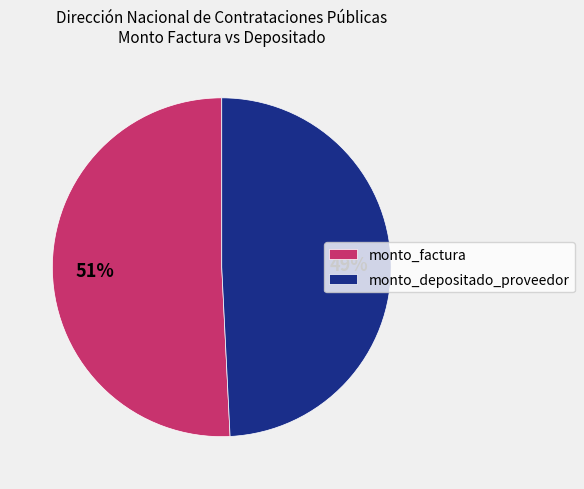

How many slices are in this pie chart?

2